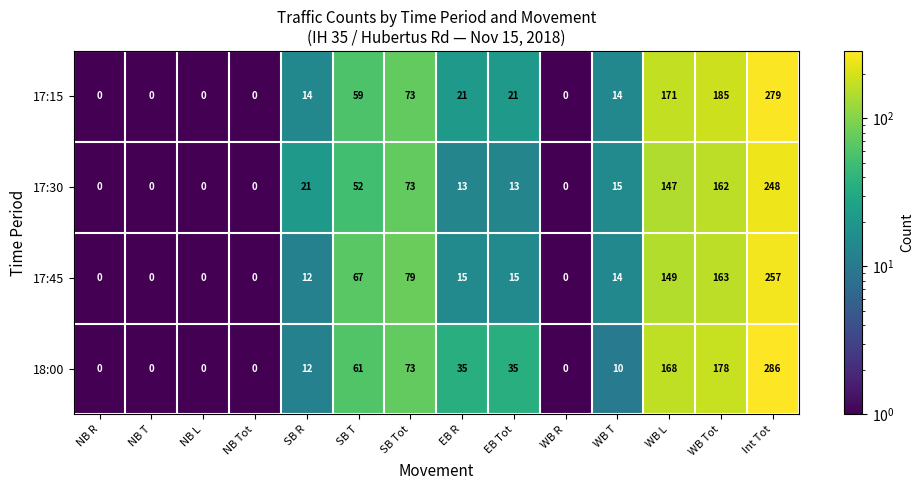

List the series in order of their peak value, highest first.

18:00, 17:15, 17:45, 17:30